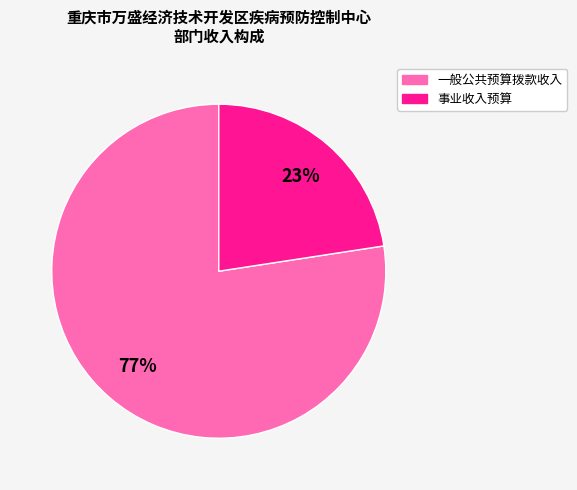

Rank the categories by value from highest to lowest.

一般公共预算拨款收入, 事业收入预算